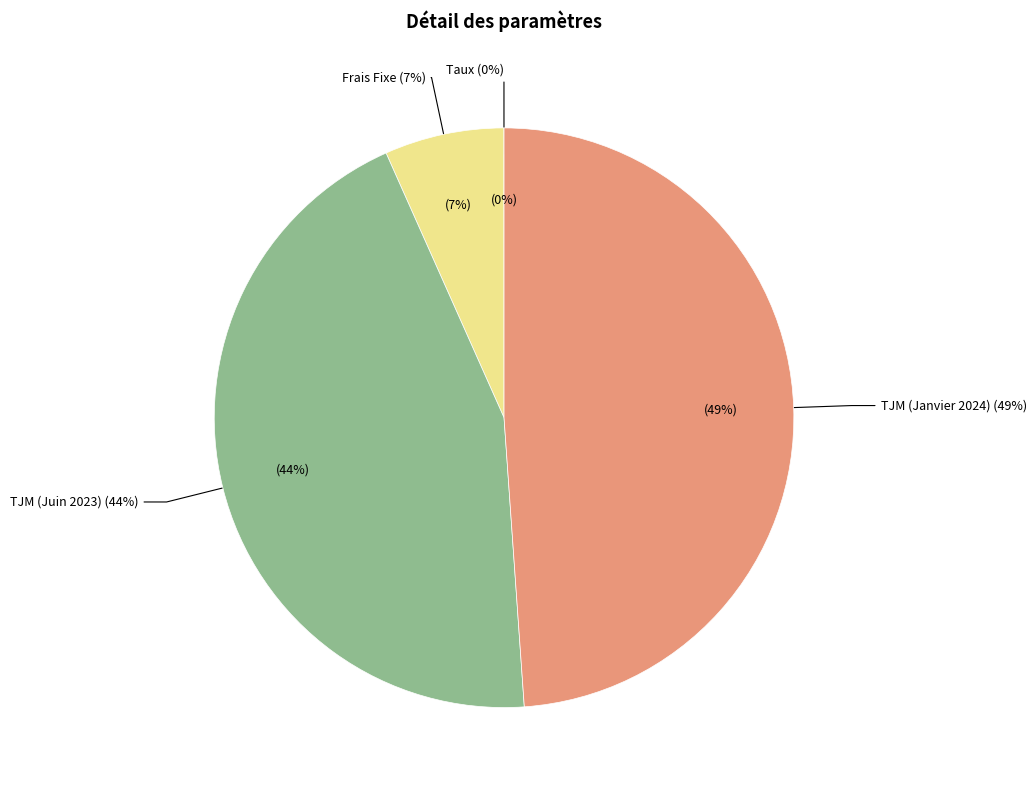

To the nearest percent, what is the difference between the largest and smallest slice percentages?

49%